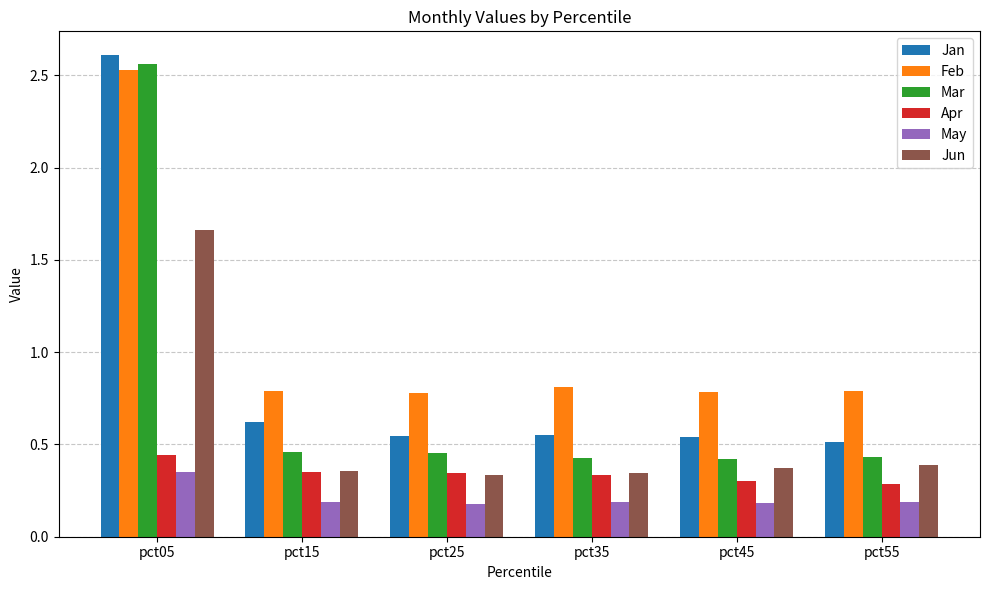

At how many categories does at least one series exceed 0?

6